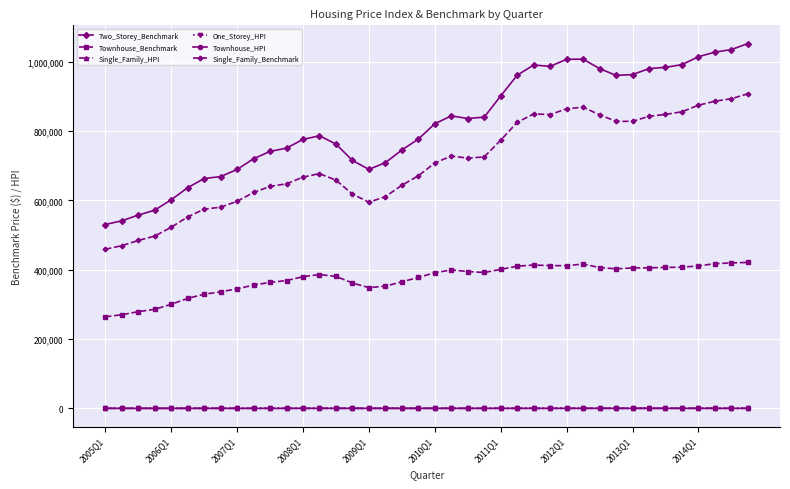

What is the greatest value displayed?

1052900.0